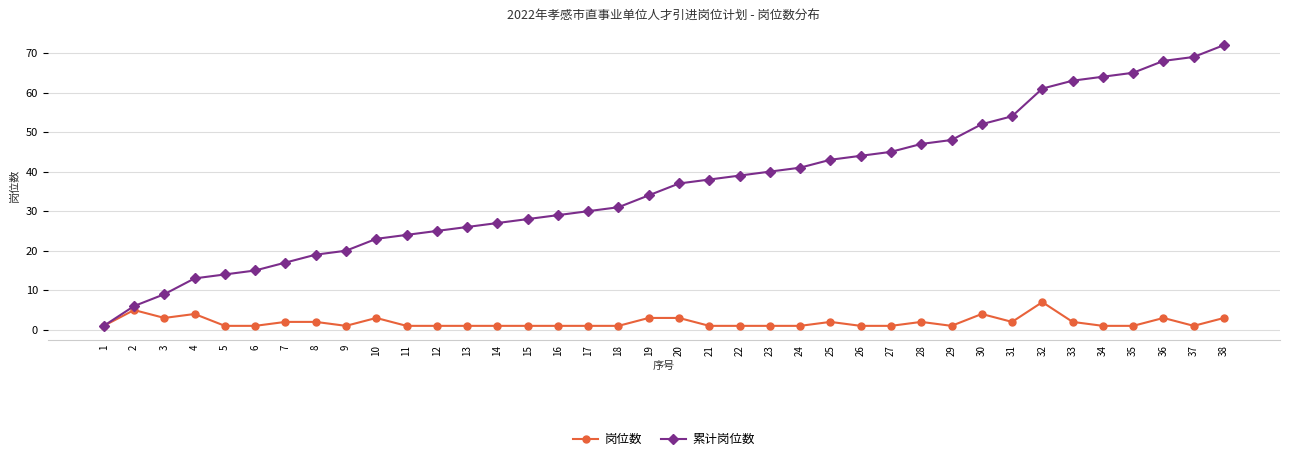

Between 4 and 20, which series saw the biggest shift?

累计岗位数